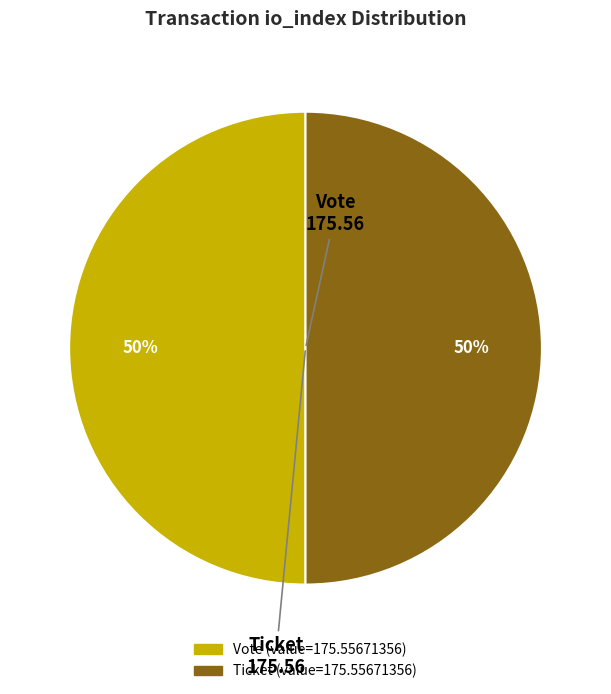

To the nearest percent, what is the average slice percentage?

50%